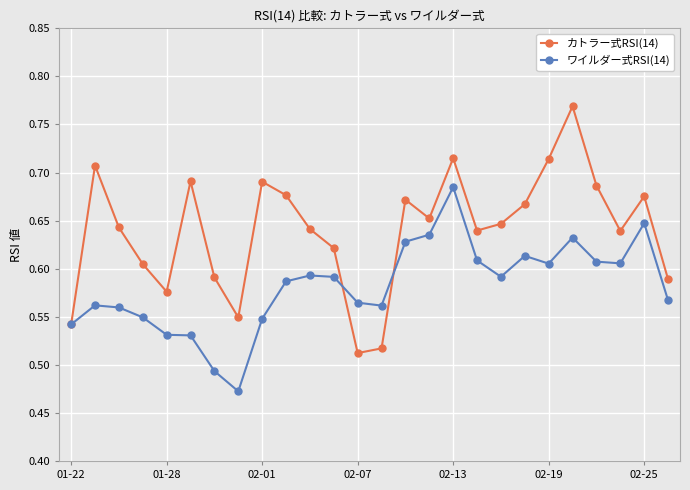

What is the difference between the maximum and minimum values in the カトラー式RSI(14) series?

0.3